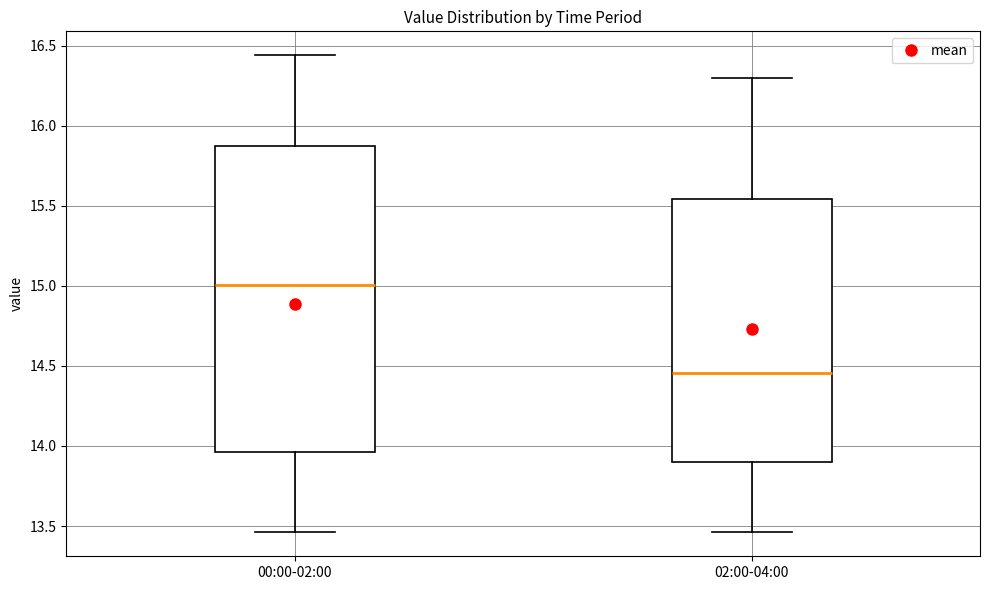

Which box has the lowest median line?

02:00-04:00